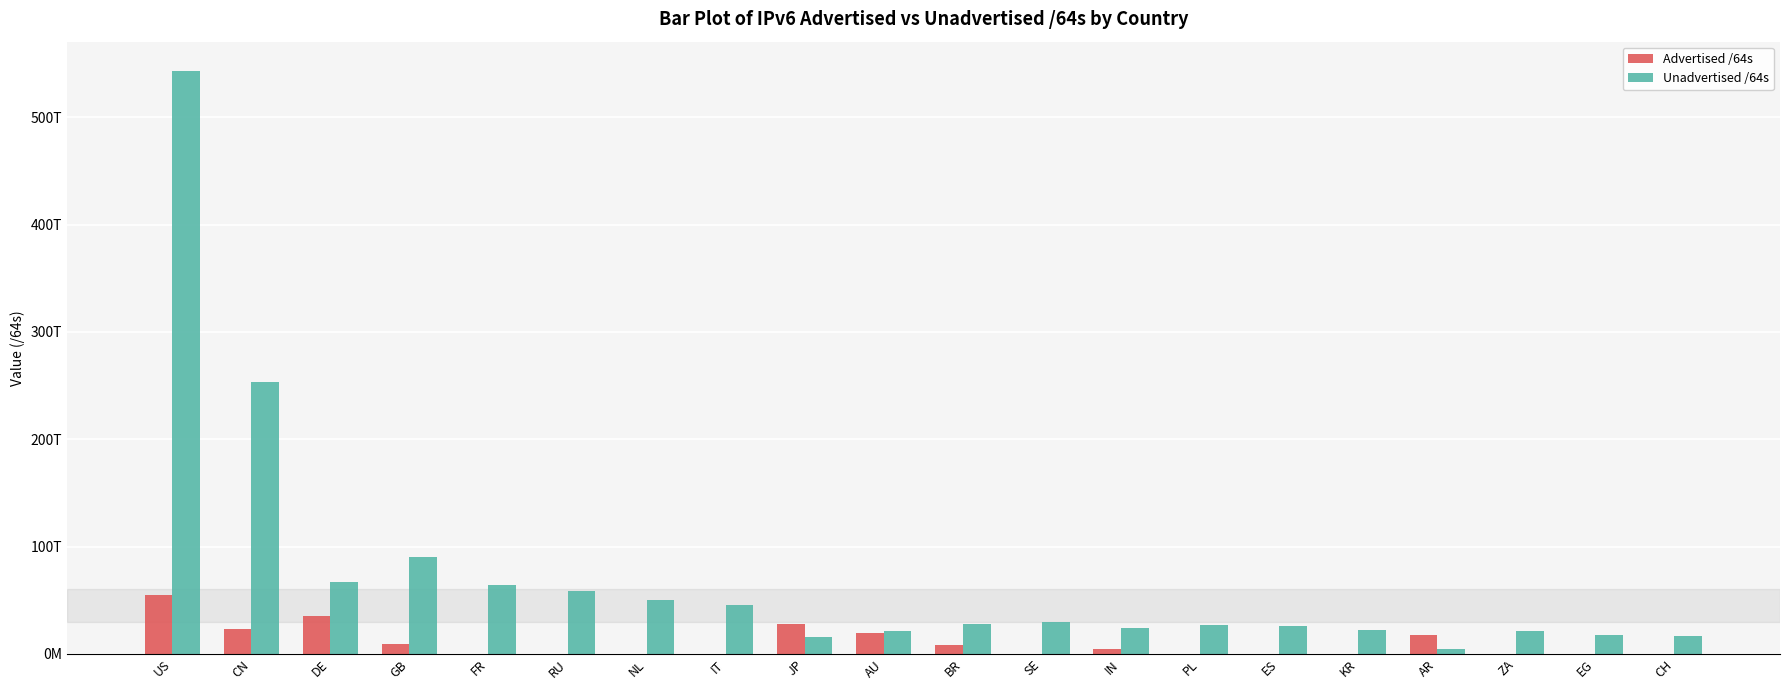

What are all the series names shown in the legend?

Advertised /64s, Unadvertised /64s